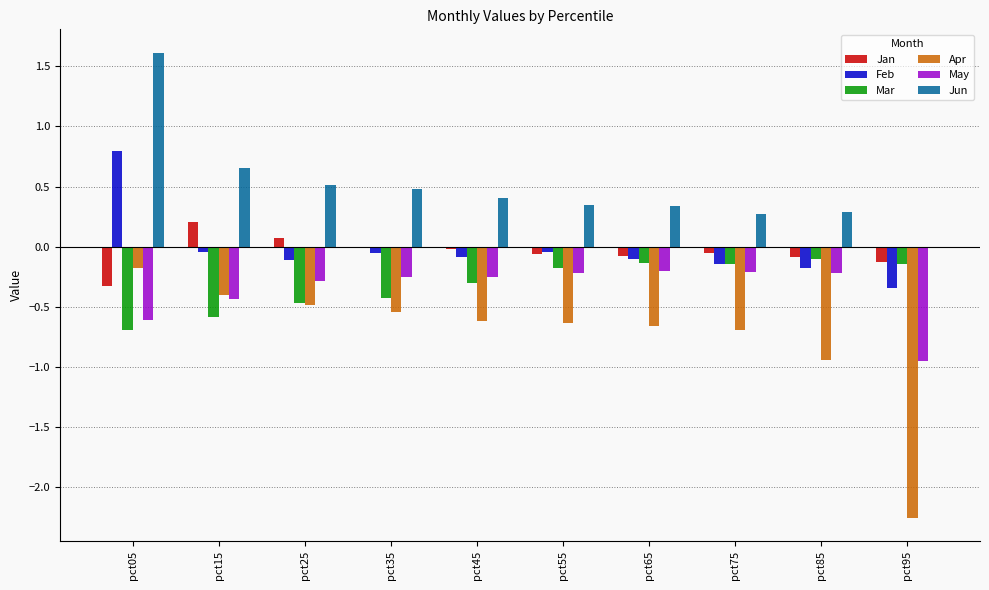

Which label corresponds to the largest value in the chart?

pct05